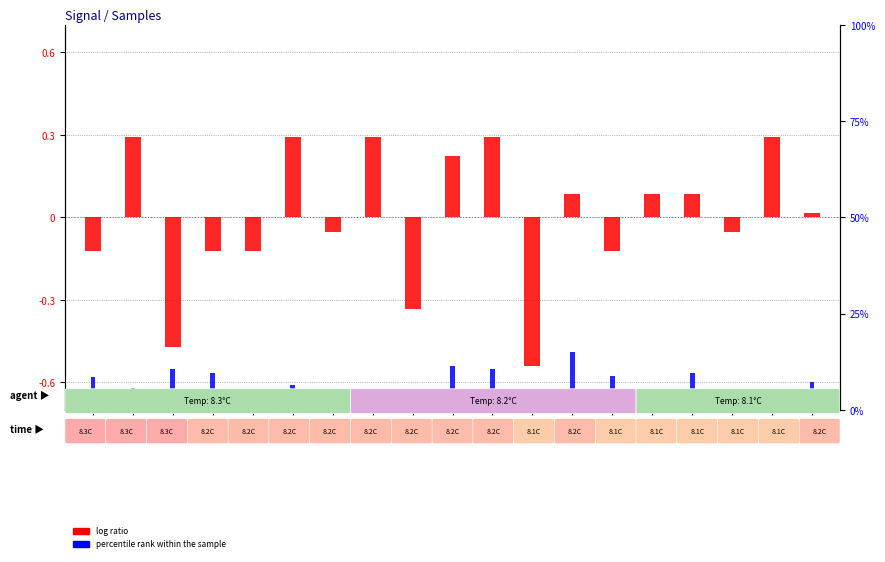

What is the sum of all percentile rank within the sample values?

1.3